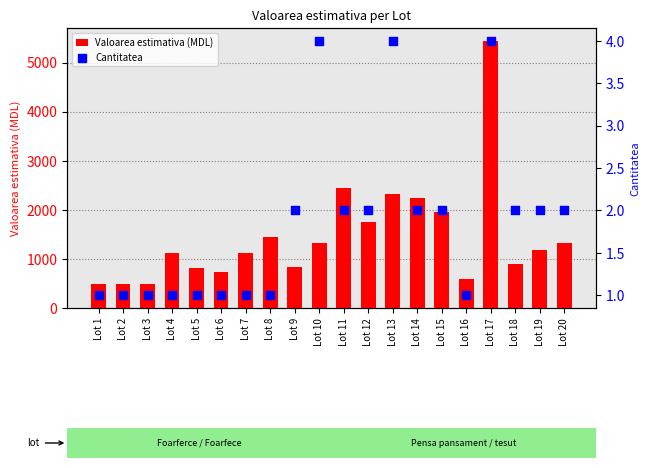

What are all the series names shown in the legend?

Valoarea estimativa (MDL), Cantitatea